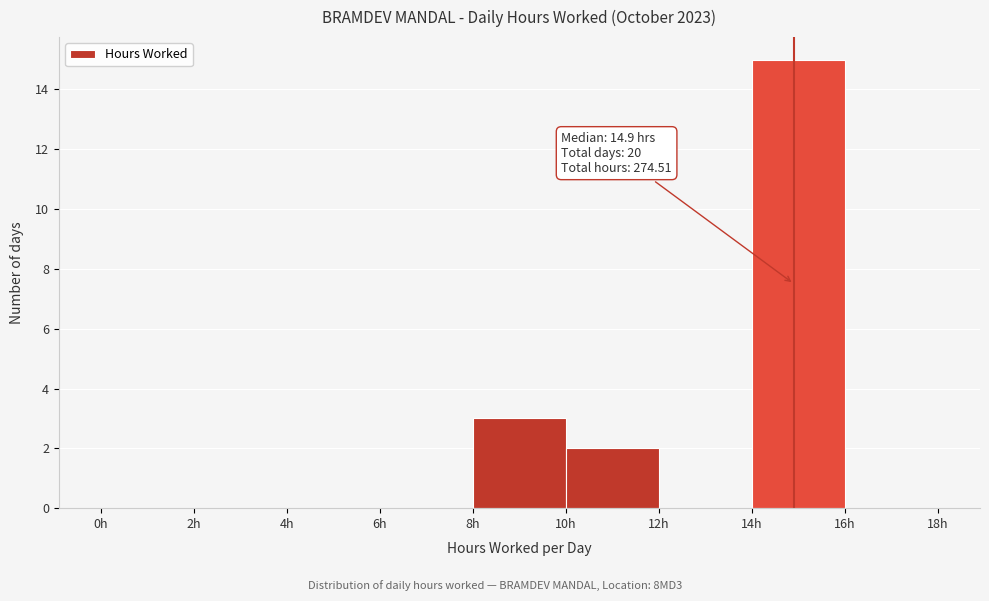

Which range on the x-axis has the tallest bar?

14 to 16